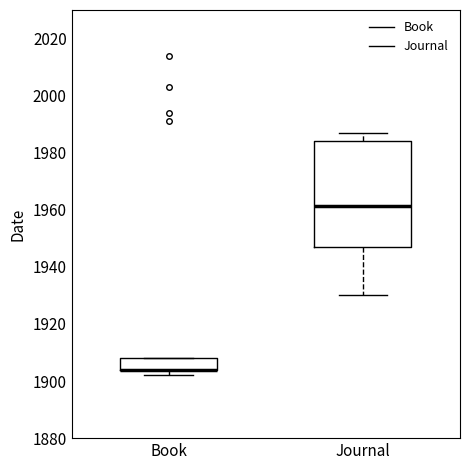

Where is the lower edge of the box for Book on the y-axis? The values are not printed on the chart, so give them approximately, as read against the axis.

1904